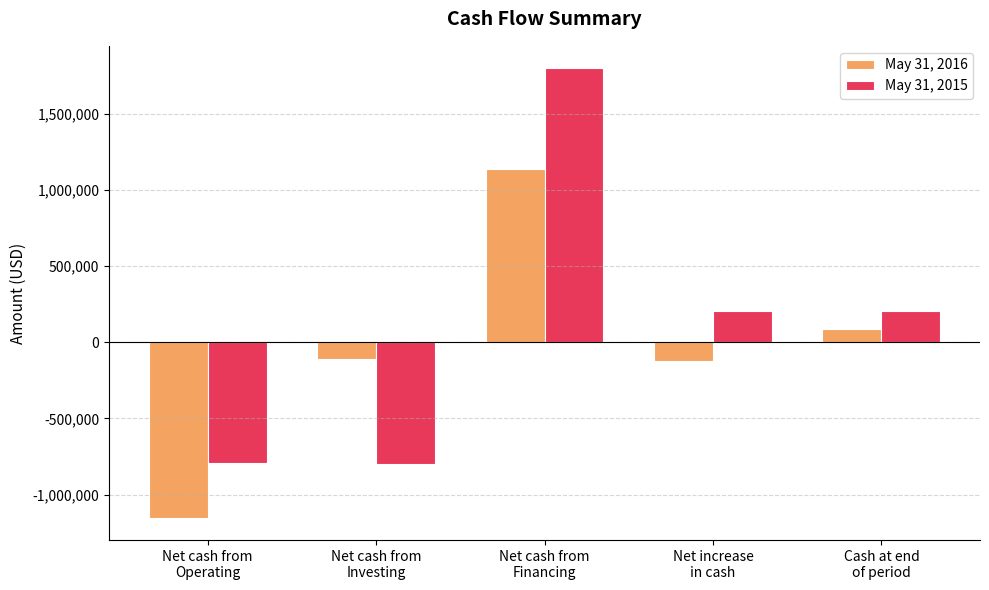

What is the average value of the May 31, 2016 series?

-30582